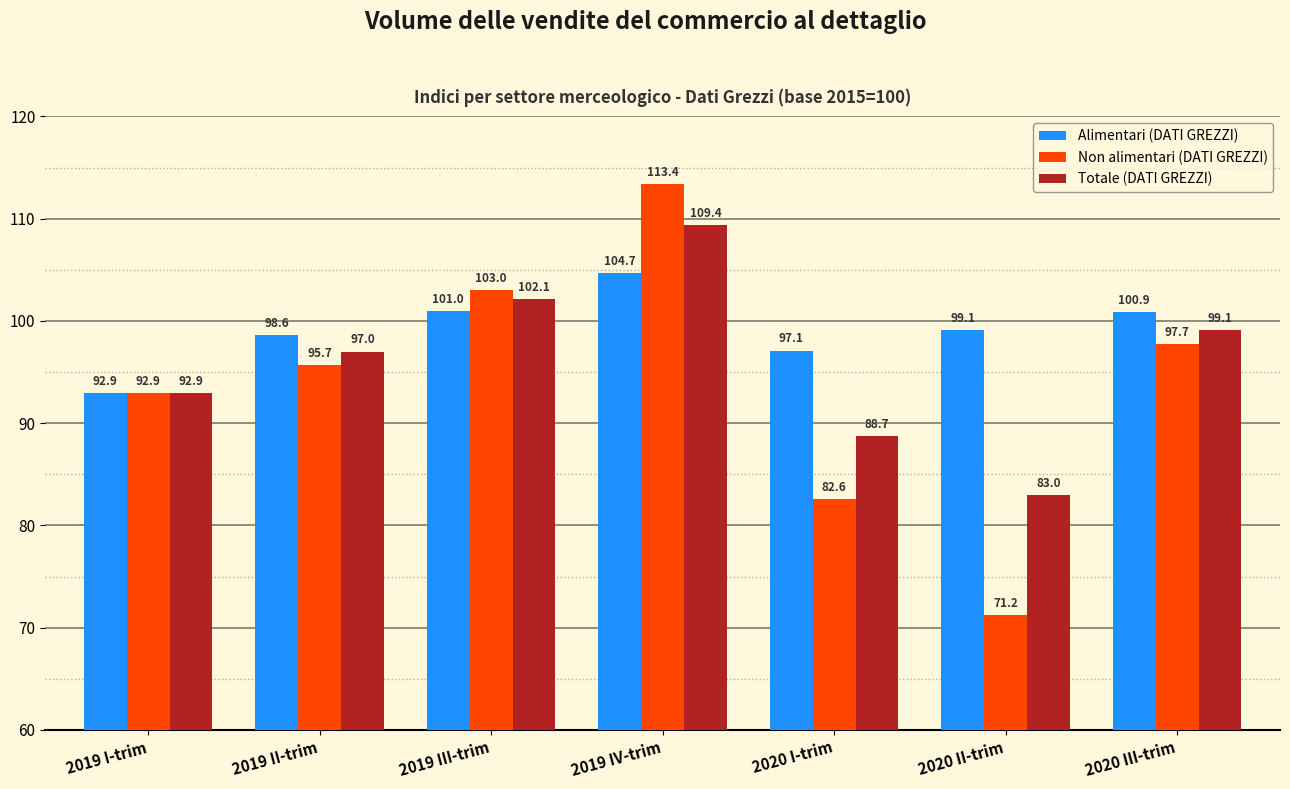

Reading left to right, extract all data points from this chart.

Alimentari (DATI GREZZI): 2019 I-trim=92.9	2019 II-trim=98.6	2019 III-trim=101.0	2019 IV-trim=104.7	2020 I-trim=97.1	2020 II-trim=99.1	2020 III-trim=100.9
Non alimentari (DATI GREZZI): 2019 I-trim=92.9	2019 II-trim=95.7	2019 III-trim=103.0	2019 IV-trim=113.4	2020 I-trim=82.6	2020 II-trim=71.2	2020 III-trim=97.7
Totale (DATI GREZZI): 2019 I-trim=92.9	2019 II-trim=97.0	2019 III-trim=102.1	2019 IV-trim=109.4	2020 I-trim=88.7	2020 II-trim=83.0	2020 III-trim=99.1